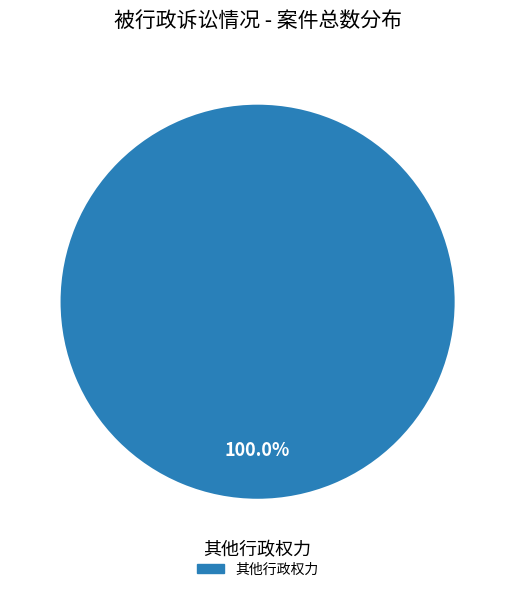

Does any single category account for the majority?

Yes